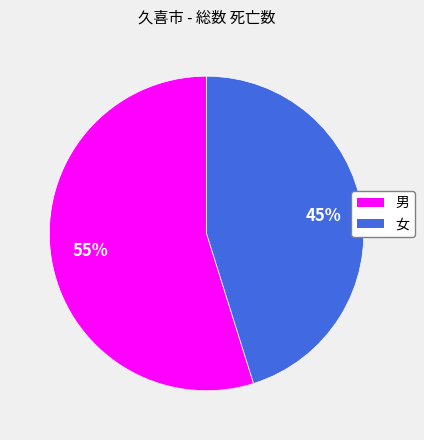

To the nearest percent, what portion does 男 represent?

55%